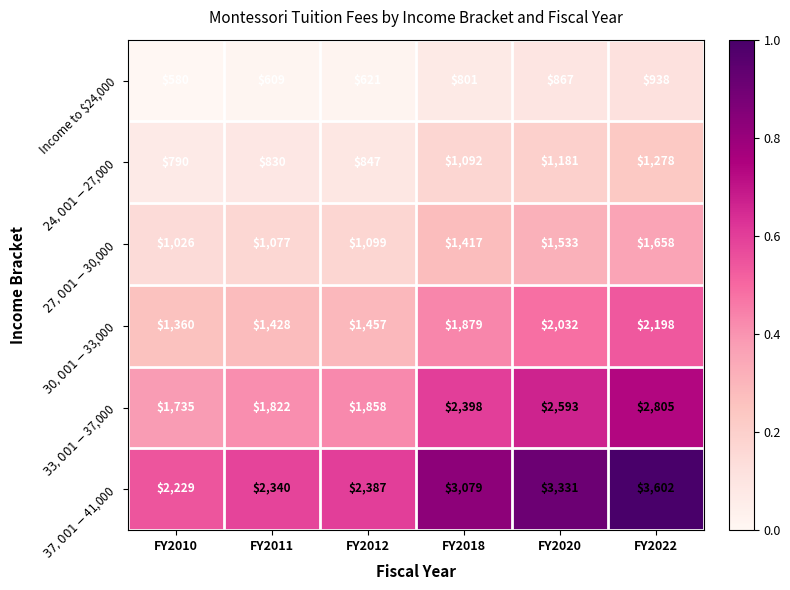

What is the total value across all series at FY2011?

8106